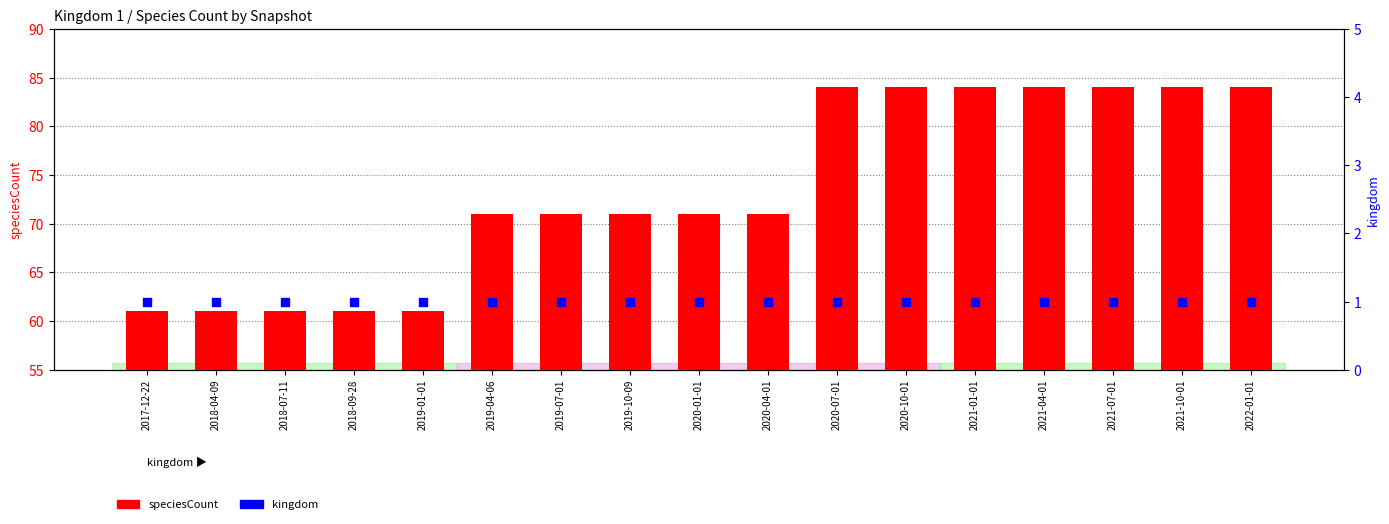

Which series reaches the minimum Y coordinate?

kingdom